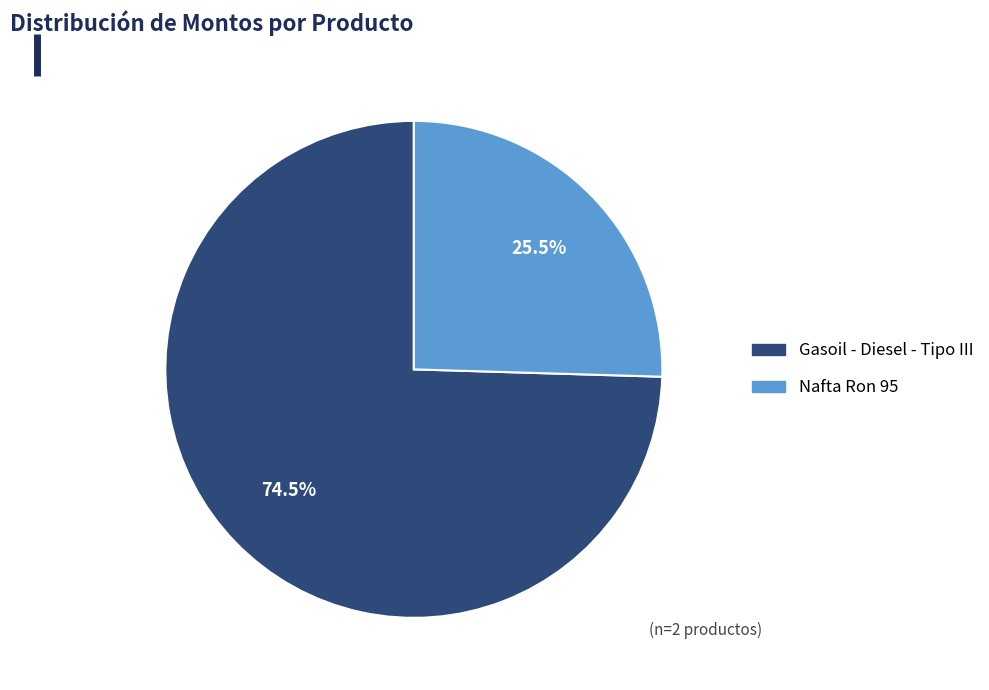

Does any single category account for the majority?

Yes